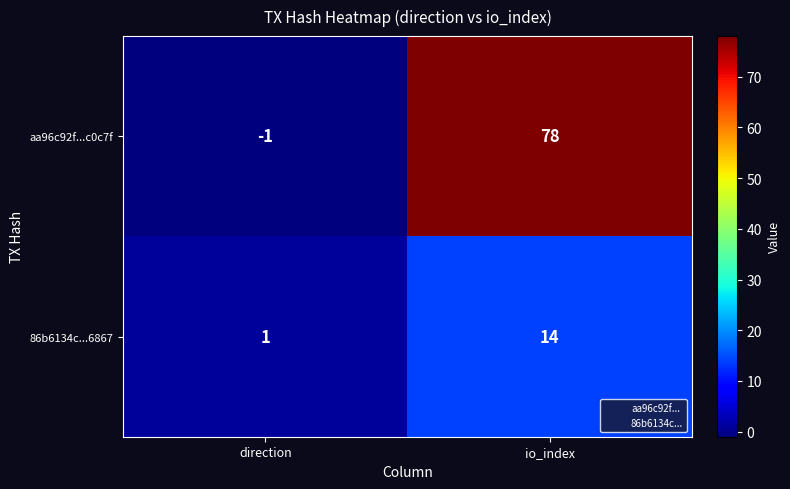

Rank the series by their maximum value, from highest to lowest.

aa96c92f...c0c7f, 86b6134c...6867